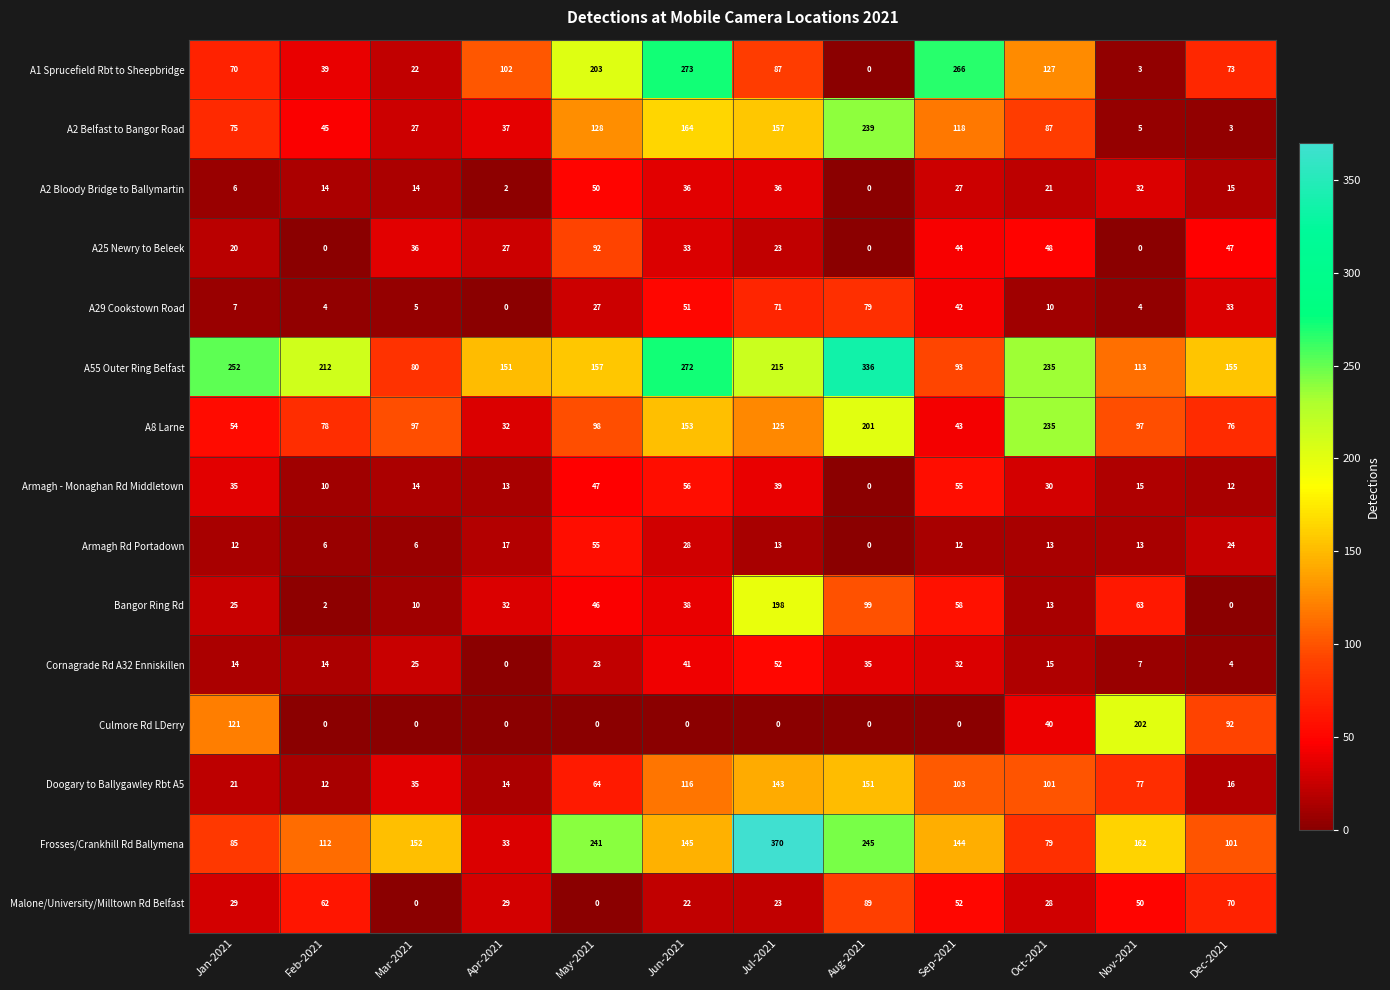

Between Jan-2021 and Feb-2021, which series saw the biggest shift?

Culmore Rd LDerry